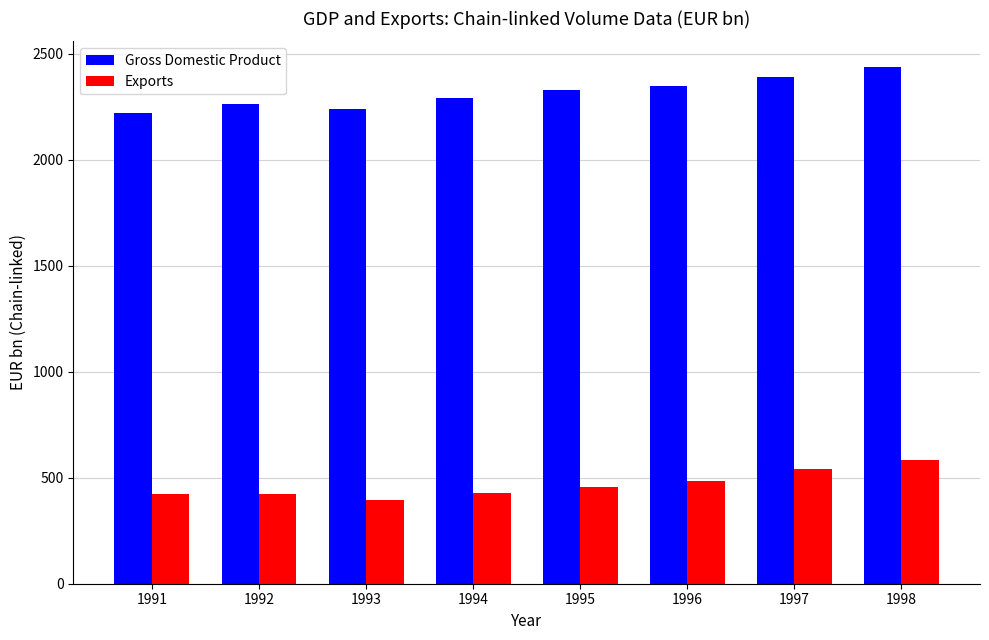

How many groups of bars are there?

8